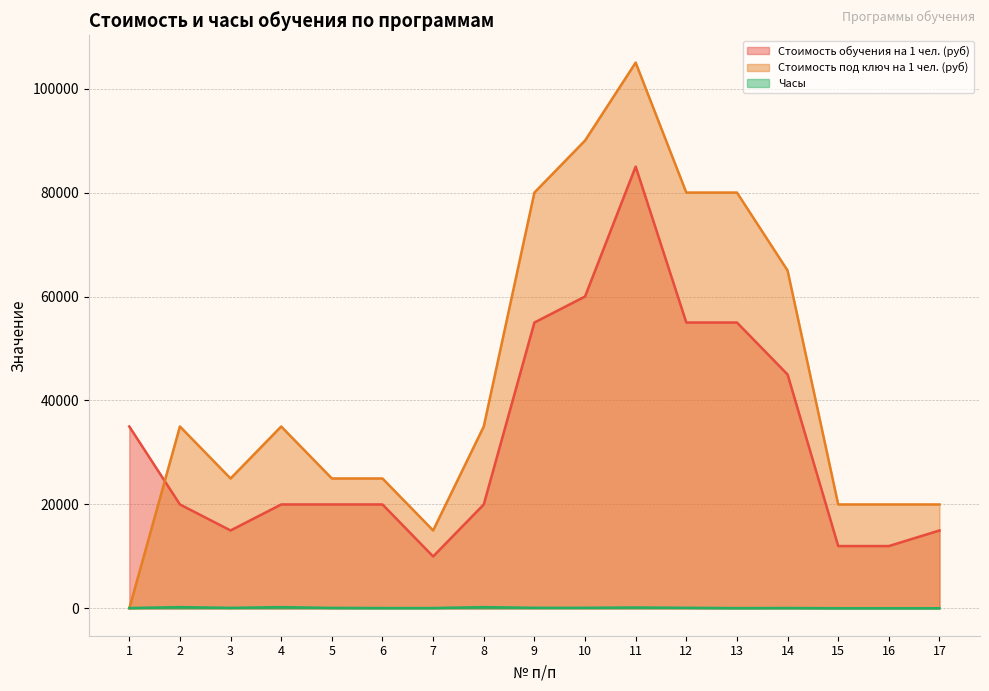

The Стоимость обучения на 1 чел. (руб) series shows 13605 at 14. True or false?

False